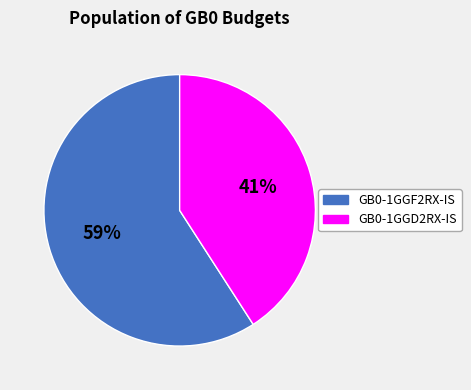

What percentage is the GB0-1GGF2RX-IS slice, to the nearest percent?

59%